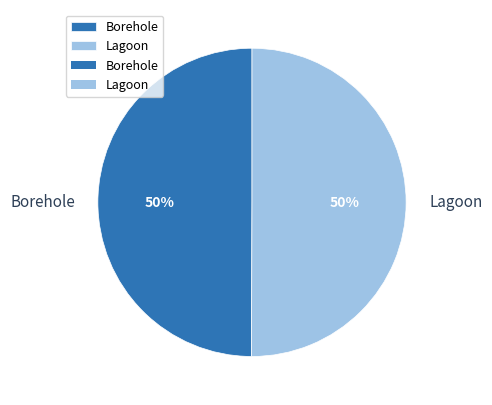

To the nearest percent, what is the combined percentage of Borehole and Lagoon?

100%